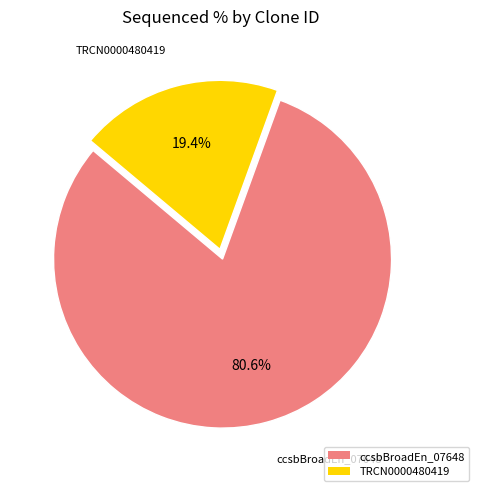

How much of the chart is everything except ccsbBroadEn_07648?

19.4%